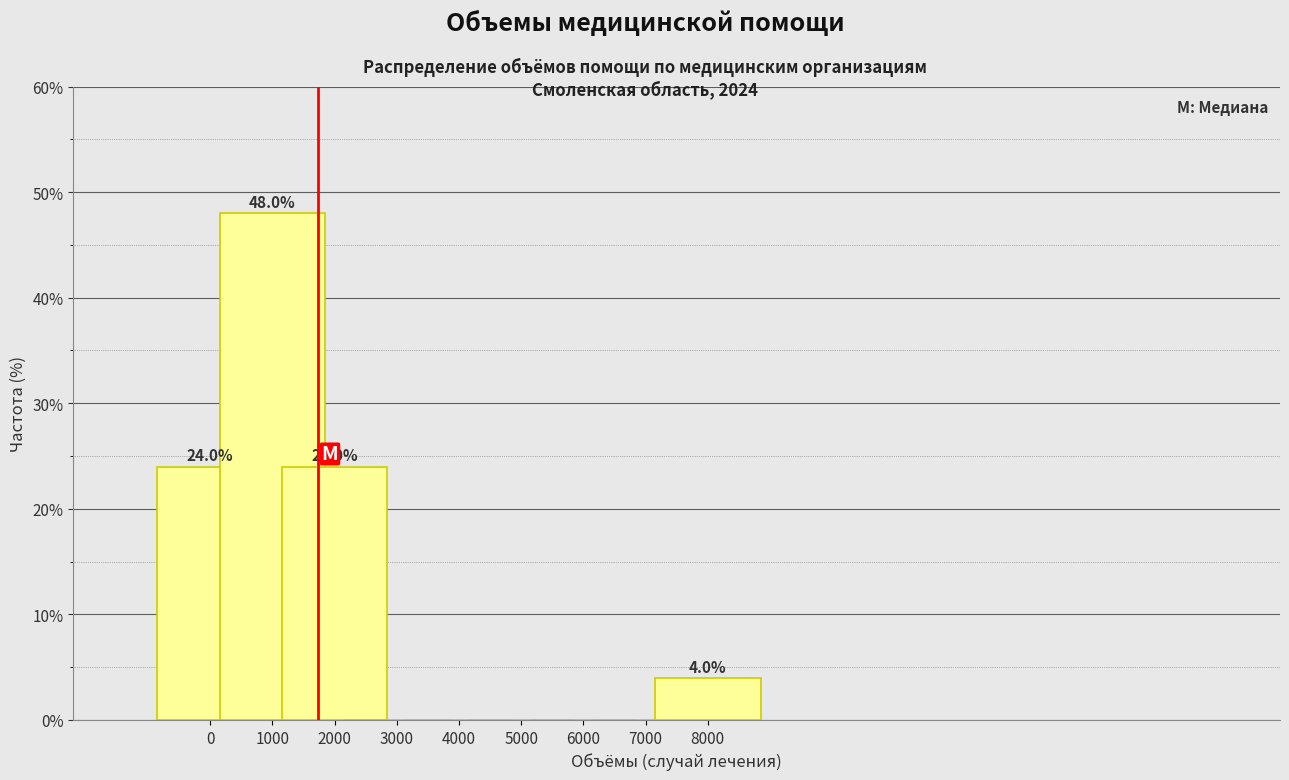

Reading left to right, extract all data points from this chart.

0=24	1000=48	2000=24	3000=0	4000=0	5000=0	6000=0	7000=0	8000=4